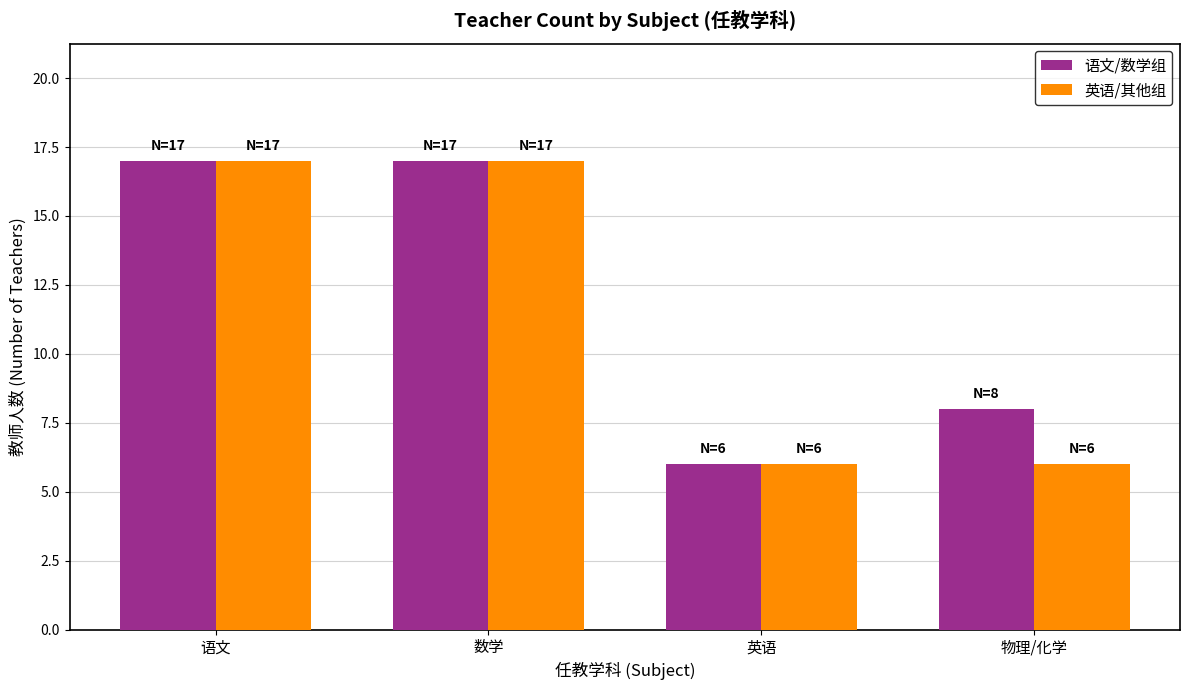

What is the lowest value of the 语文/数学组 series?

6